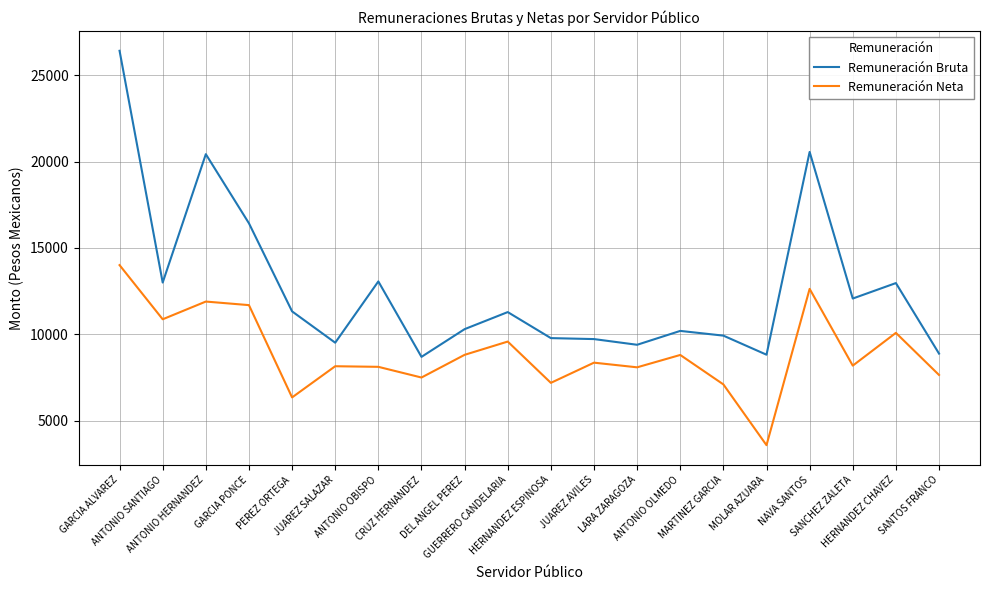

Which series has the largest total across all categories?

Remuneración Bruta